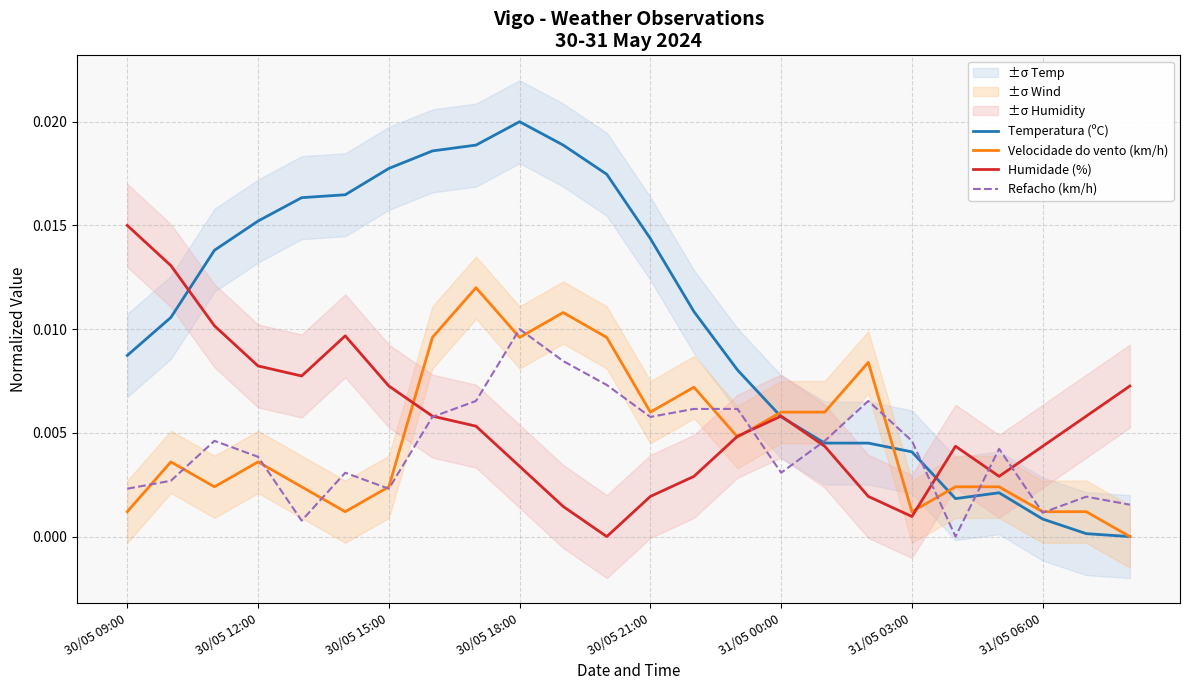

Which category has the highest value in the Humidade (%) series?

30/05 09:00